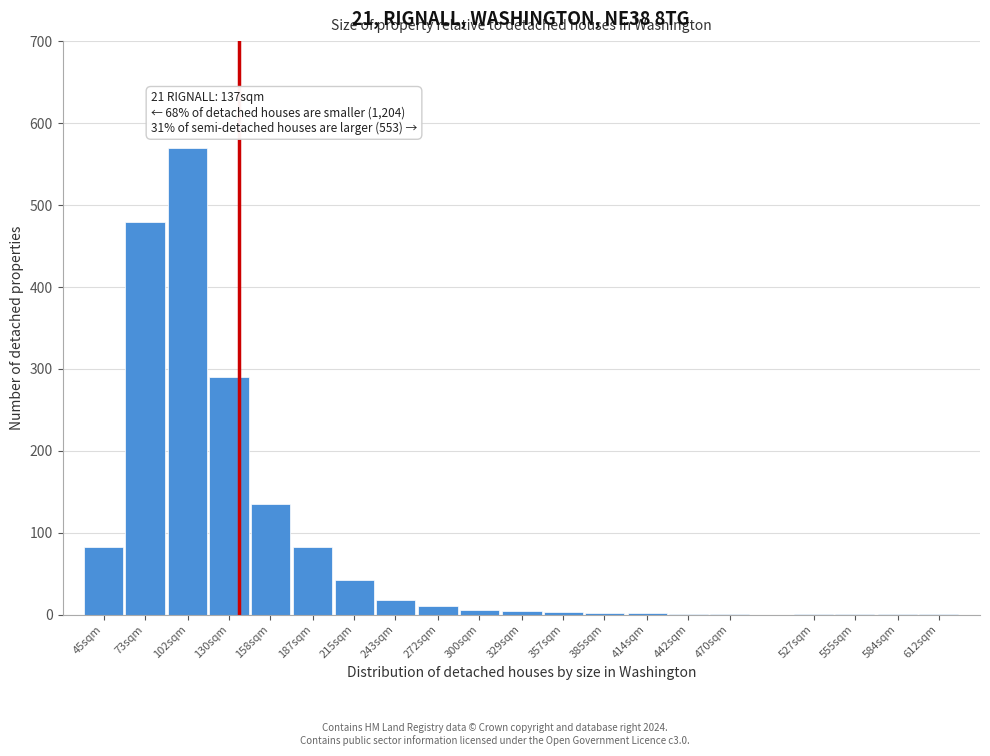

What is the maximum value shown in the chart?

570